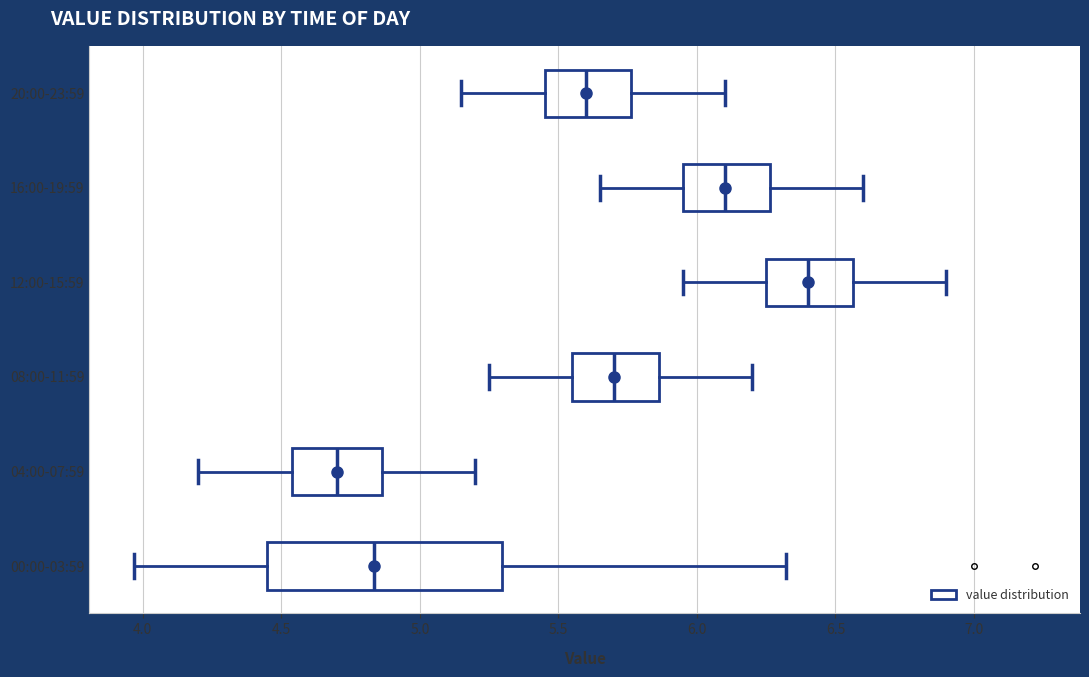

Which box's median line is the furthest to the left?

04:00-07:59